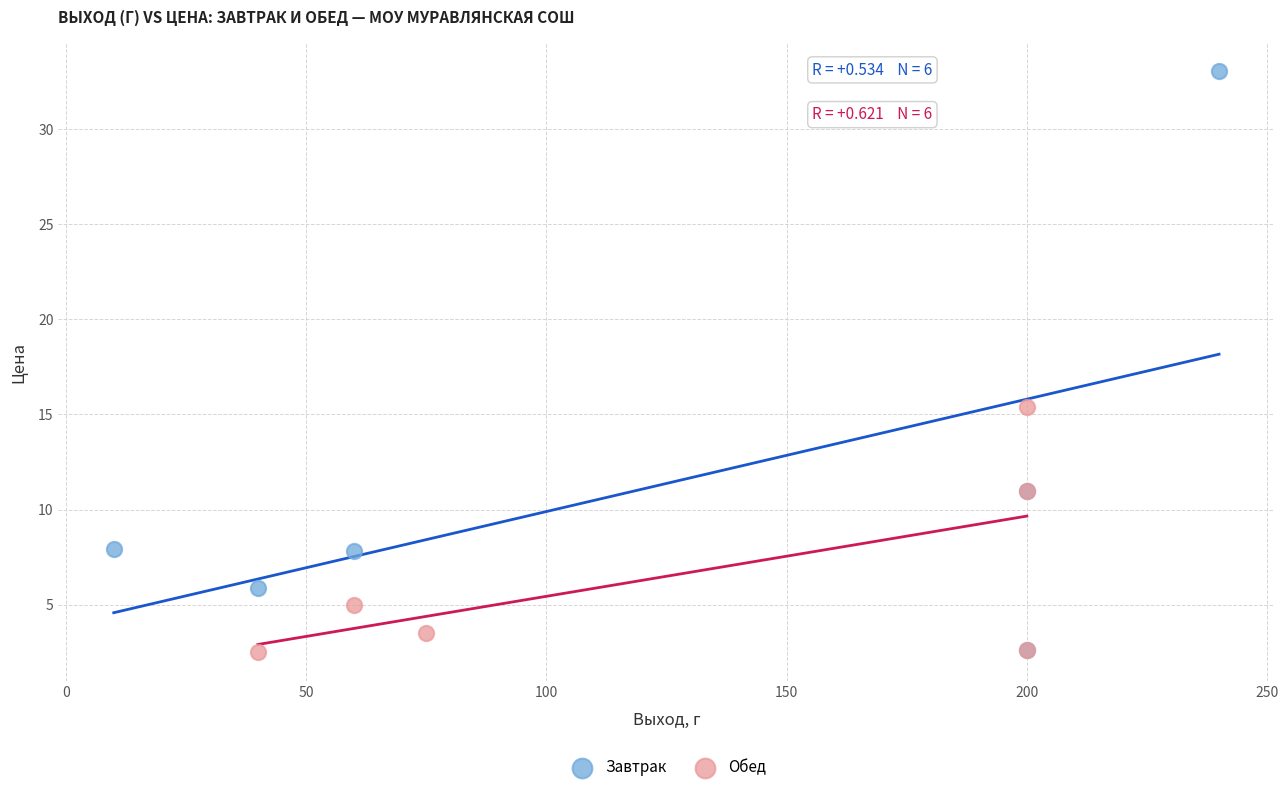

Which series has the largest Y range (max minus min)?

Завтрак